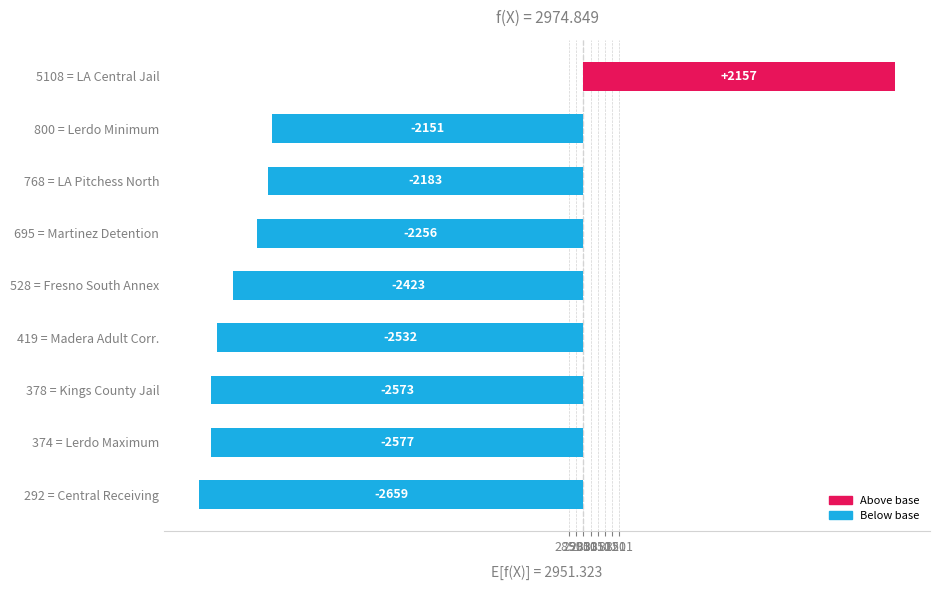

Reading left to right, list all the values displayed in this chart.

-2659.3	-2577.3	-2573.3	-2532.3	-2423.3	-2256.3	-2183.3	-2151.3	2156.7